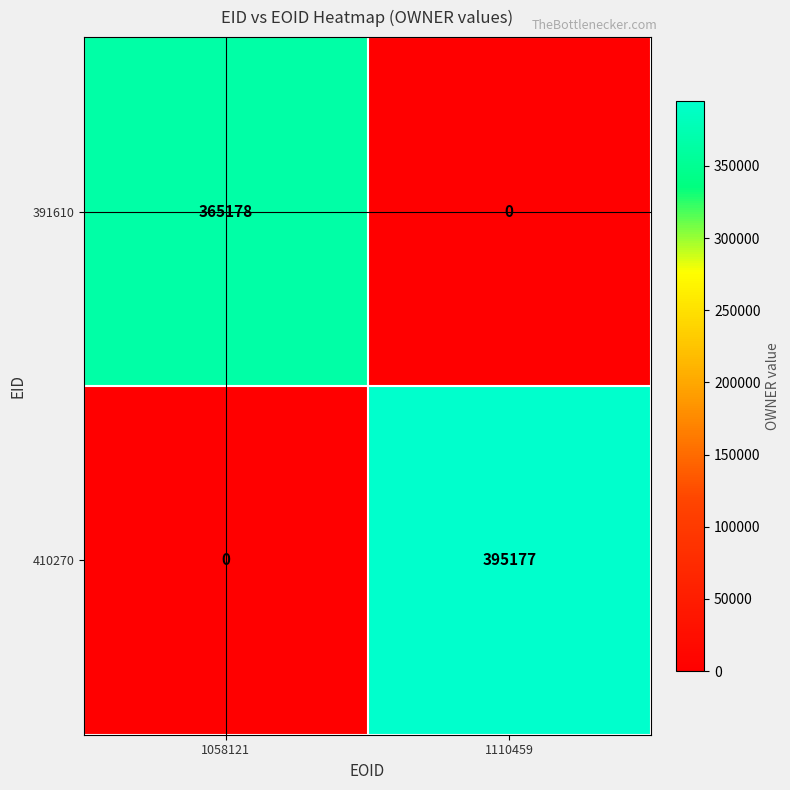

Which label corresponds to the largest value in the chart?

1110459